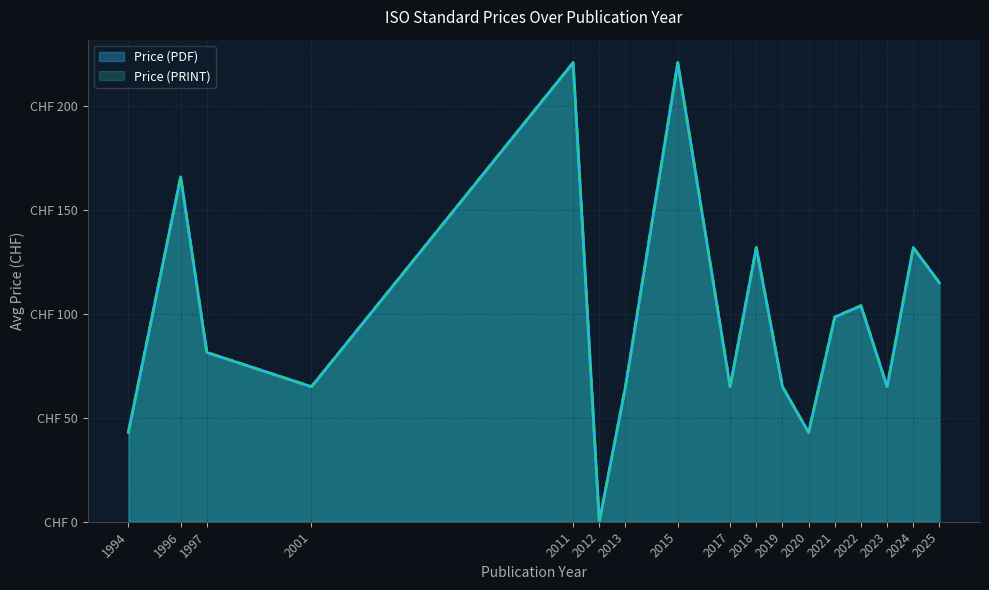

What are all the series names shown in the legend?

Price (PDF), Price (PRINT)